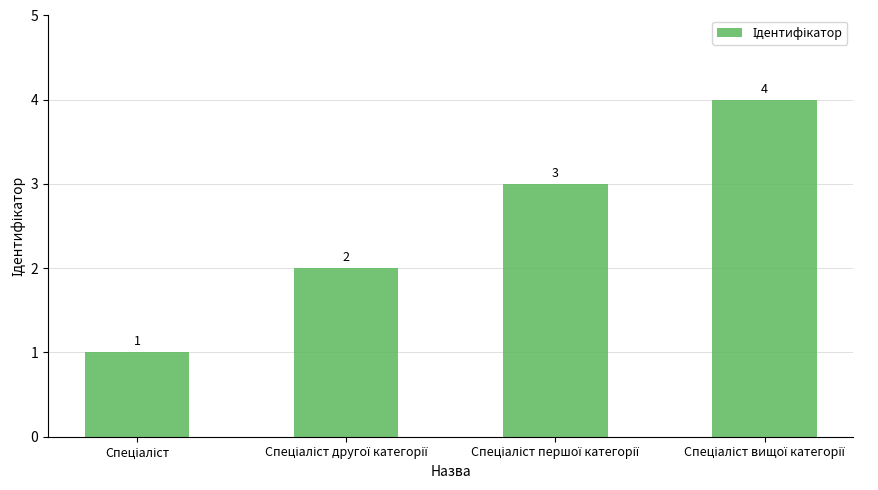

How many values are between 2 and 4?

3